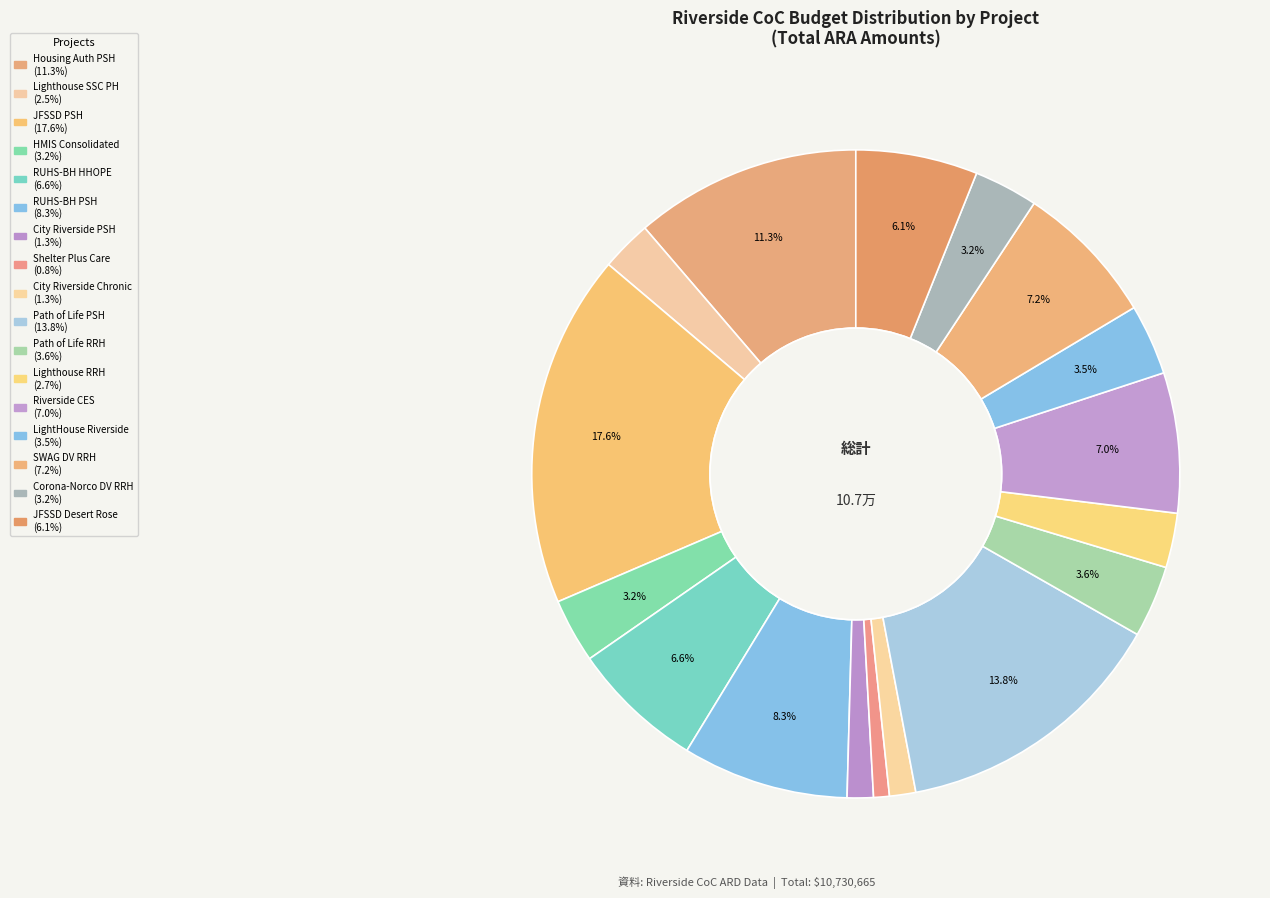

Count the number of slices in the pie.

17